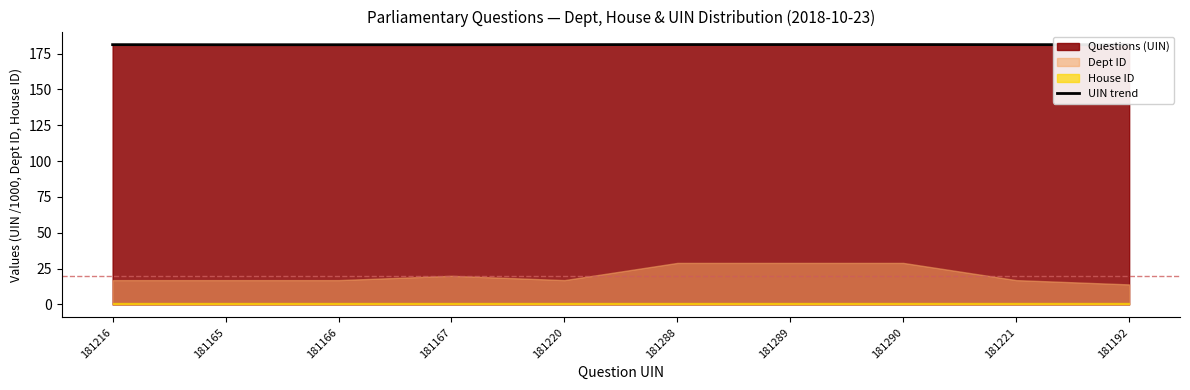

What is the maximum value for UIN trend?

181.3